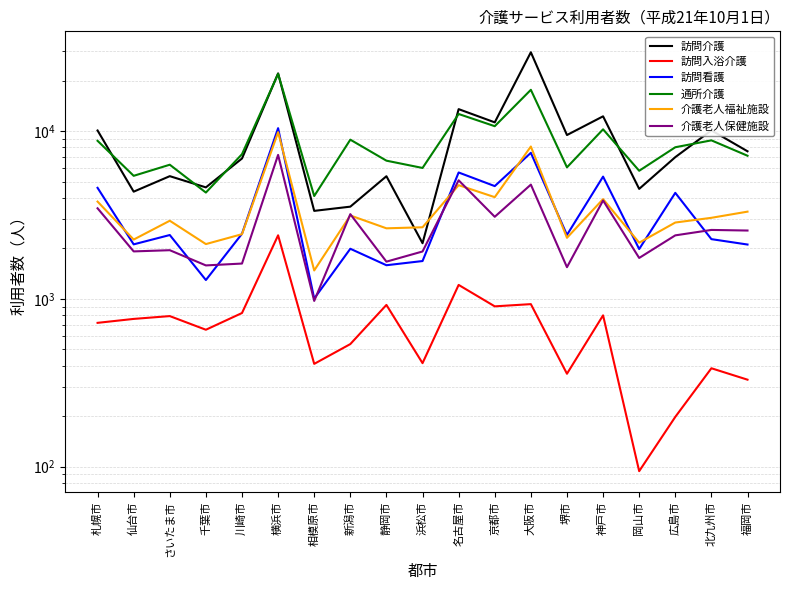

In 訪問入浴介護, how many points are lower than both neighbors (excluding endpoints)?

6